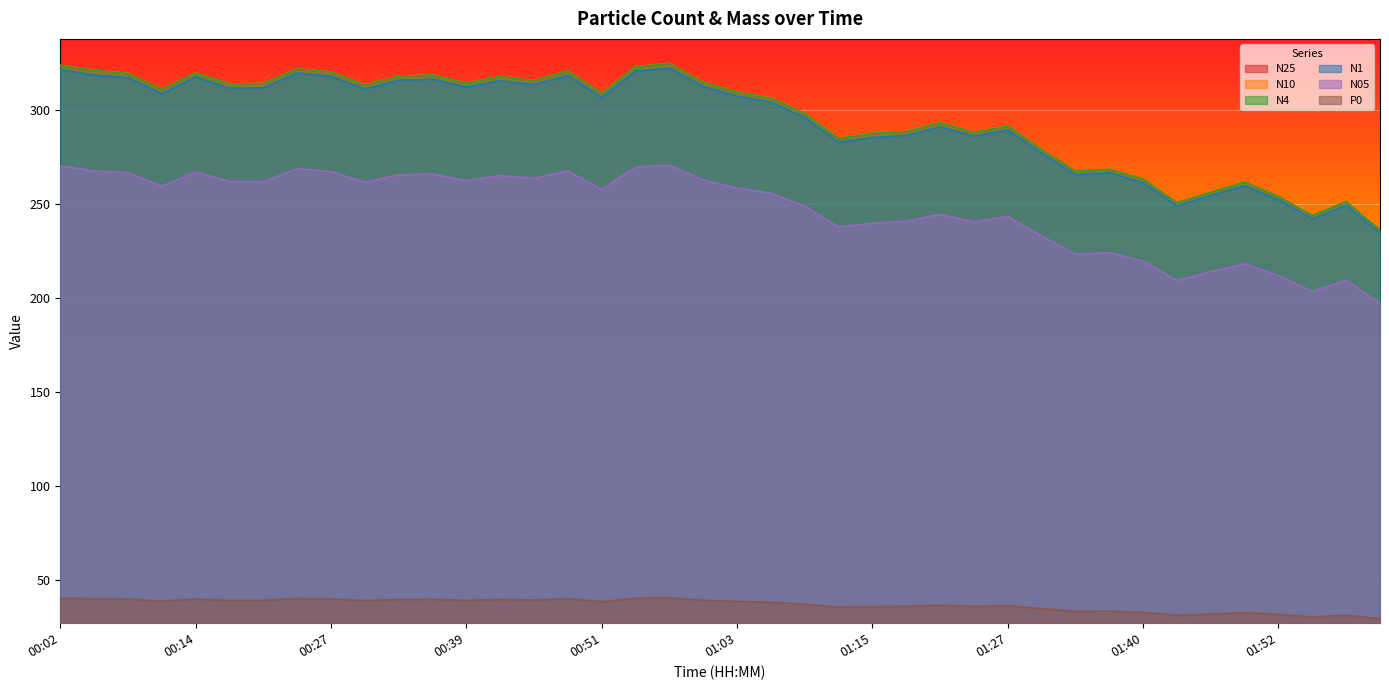

What is the difference between the maximum and minimum values in the N25 series?

88.5